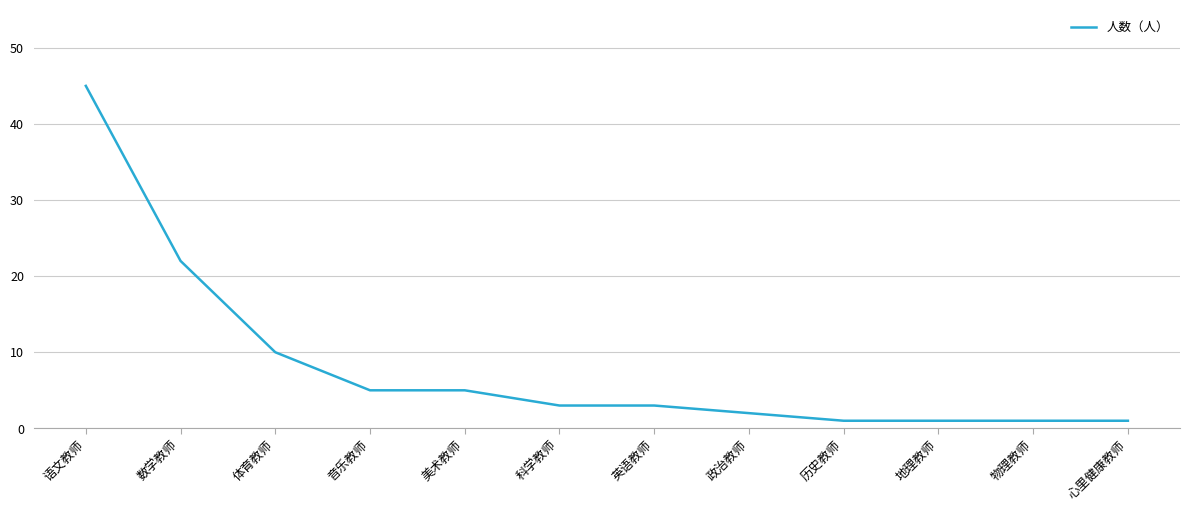

Reading left to right, extract all data points from this chart.

语文教师=45	数学教师=22	体育教师=10	音乐教师=5	美术教师=5	科学教师=3	英语教师=3	政治教师=2	历史教师=1	地理教师=1	物理教师=1	心里健康教师=1